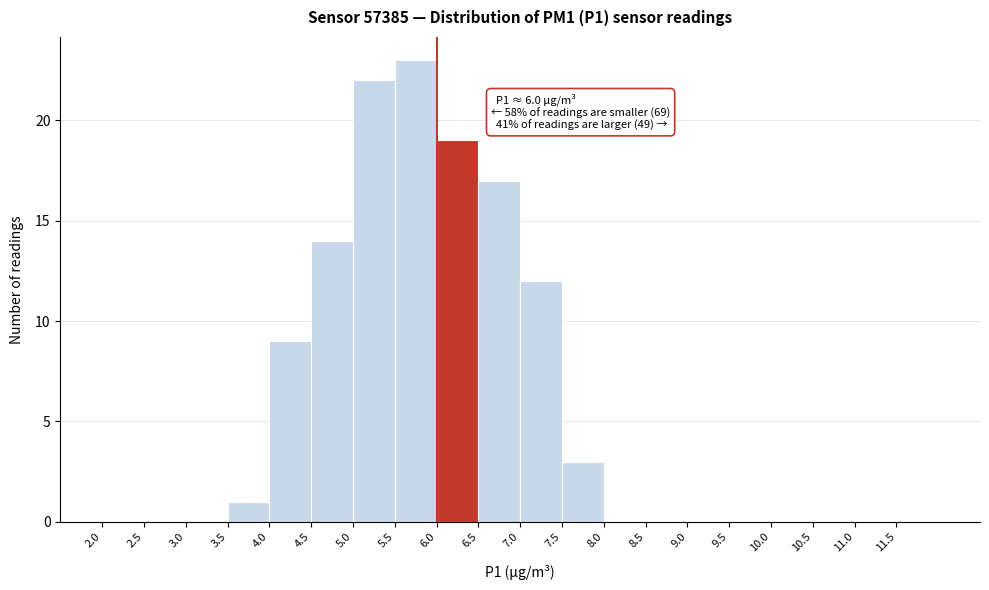

Which range on the x-axis has the tallest bar?

5.5 to 6.0